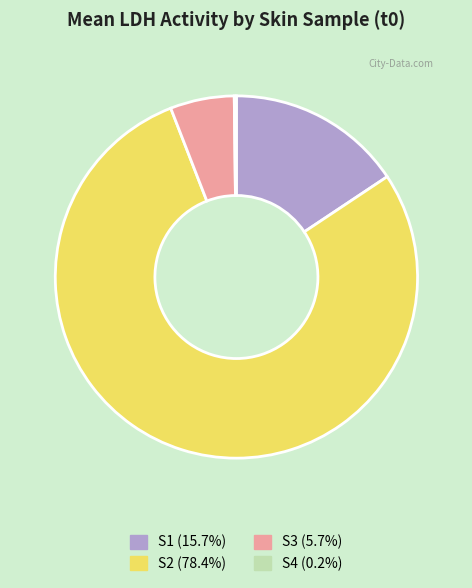

Approximately how many times larger is the value at S1 compared to S3?

2.7